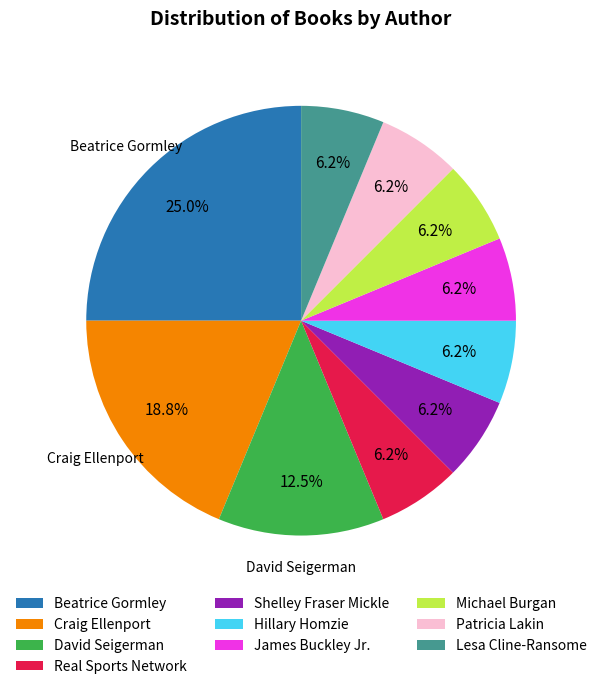

Is the sum of James Buckley Jr. and Patricia Lakin greater than half?

No